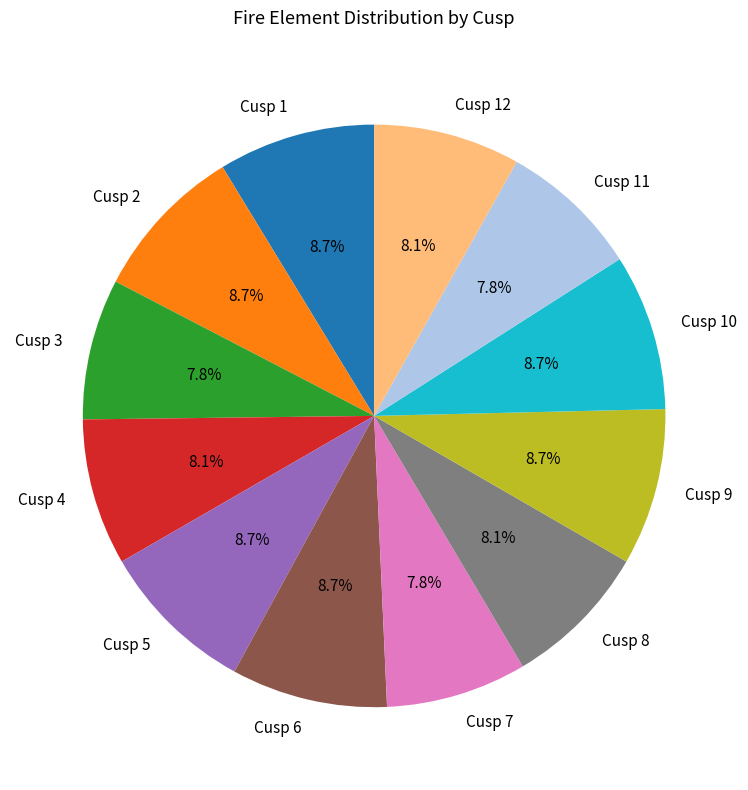

Between Cusp 9 and Cusp 4, which is larger?

Cusp 9